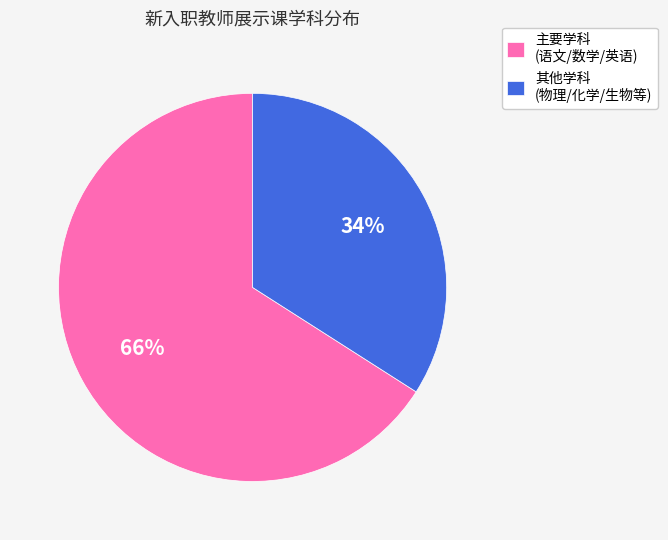

Is it true that 其他学科 (物理/化学/生物等) is 34% of the pie?

True